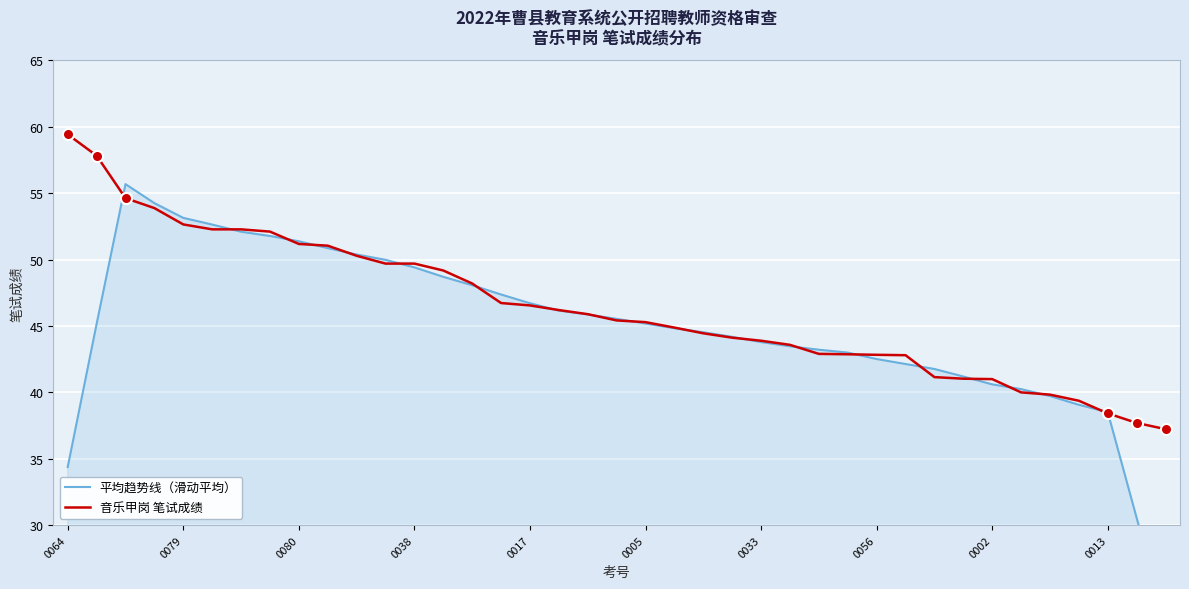

Rank the series by their average value, from highest to lowest.

音乐甲岗 笔试成绩, 平均趋势线（滑动平均）